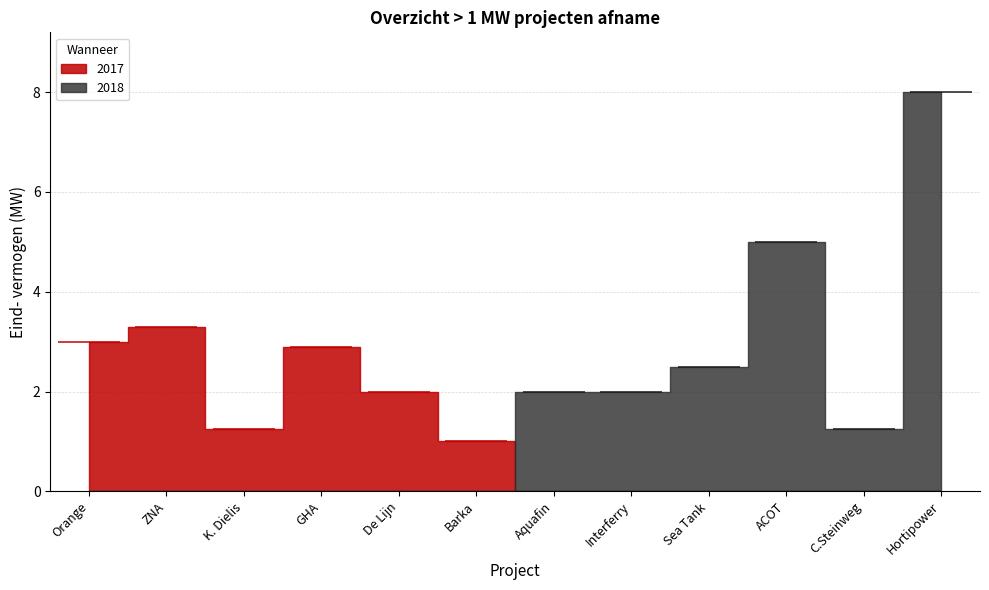

List the labels in order of value, largest first.

Hortipower, ACOT, ZNA, Orange, GHA, Sea Tank, De Lijn, Aquafin, Interferry, K. Dielis, C.Steinweg, Barka